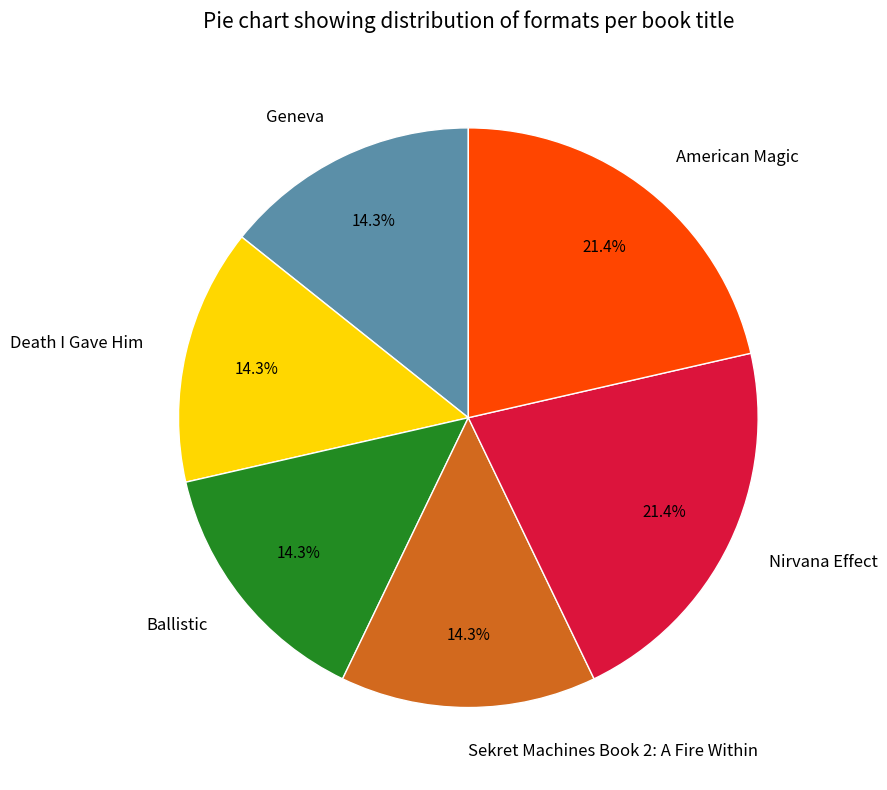

True or false: Nirvana Effect accounts for 36% of the total.

False